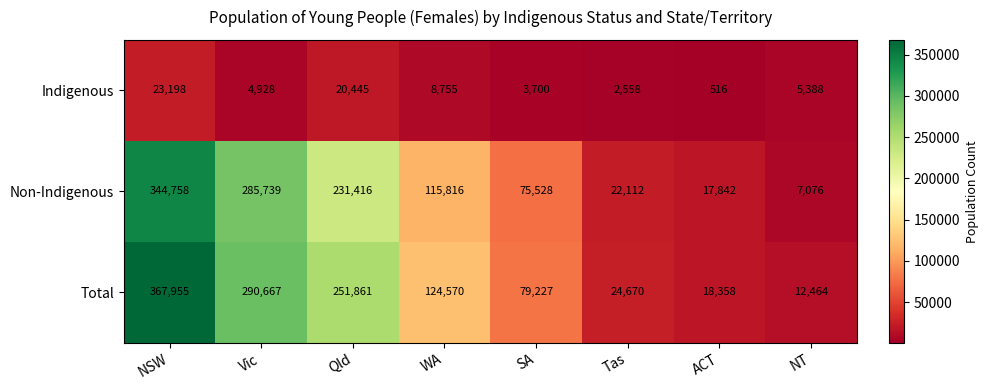

What is the average value of the Non-Indigenous series?

137536